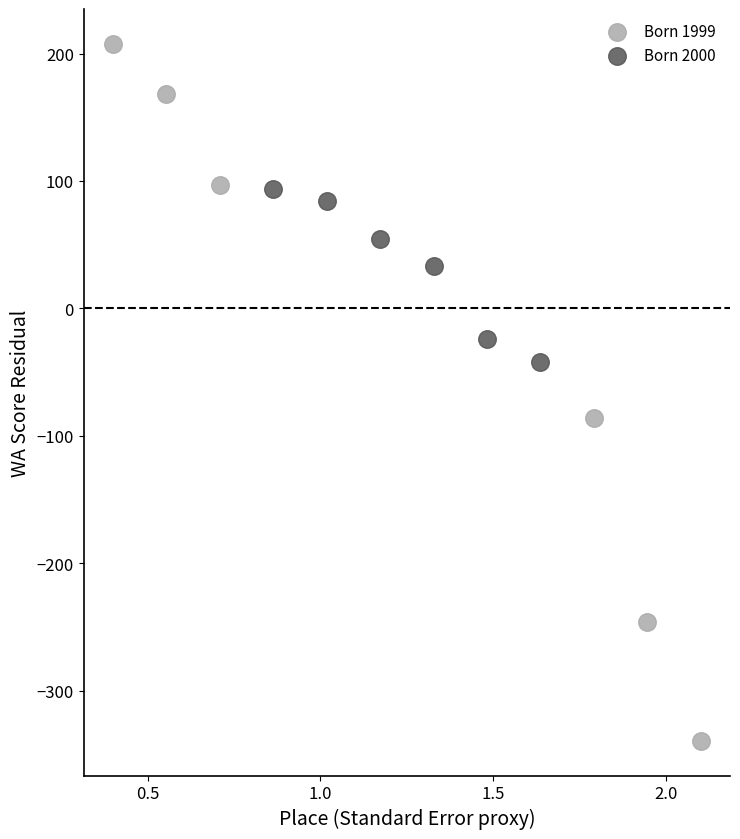

Which series has the largest Y range (max minus min)?

Born 1999